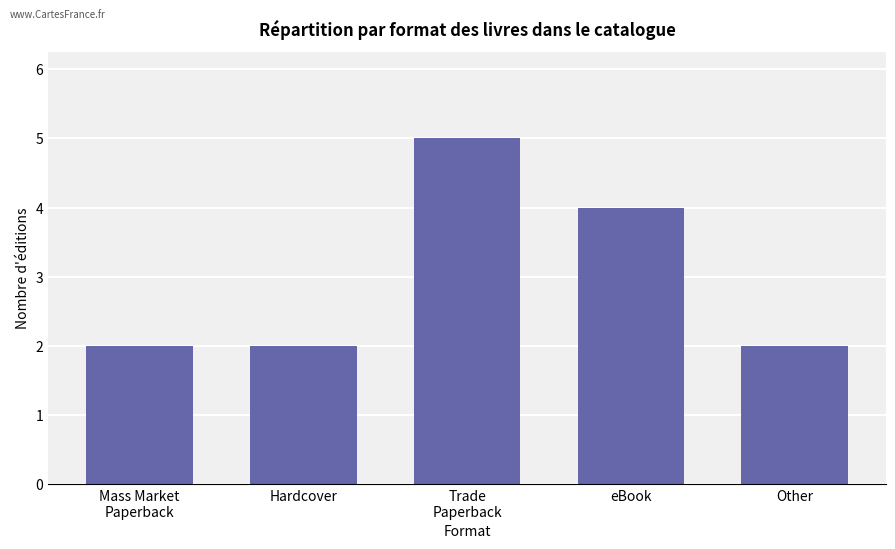

What is the maximum value shown in the chart?

5